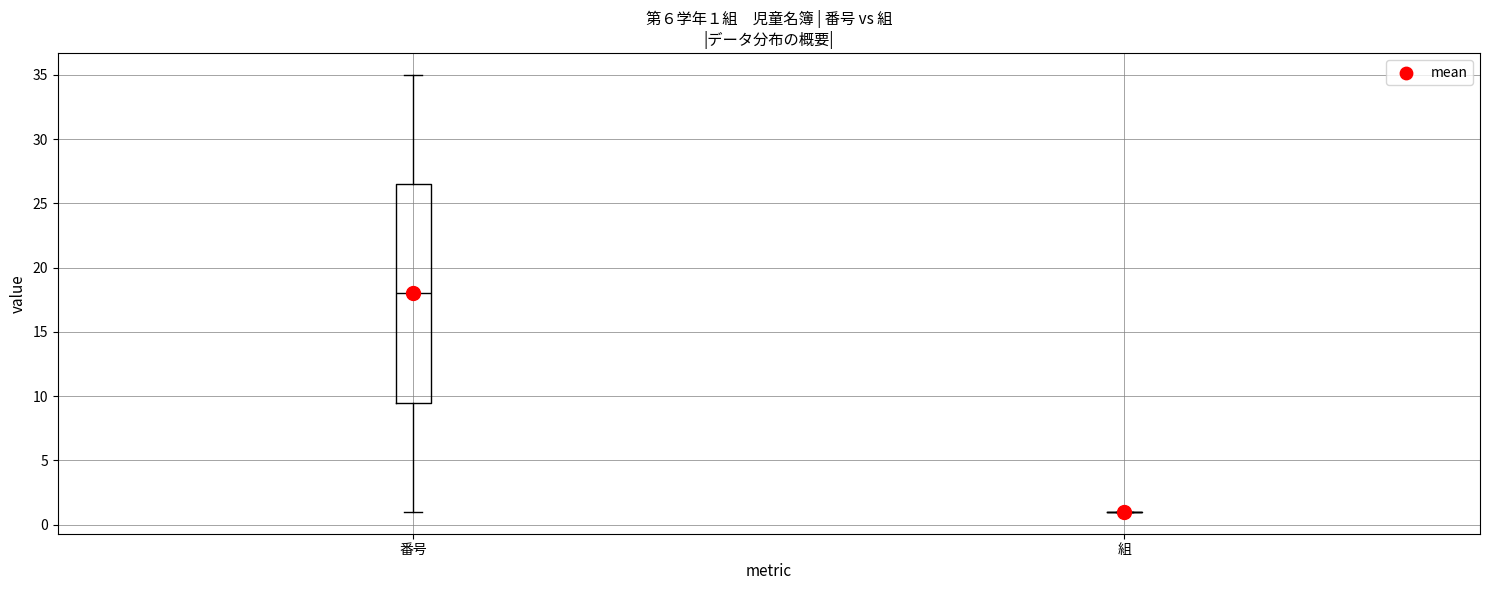

Comparing the boxes themselves (not the whiskers), which one is the tallest?

番号